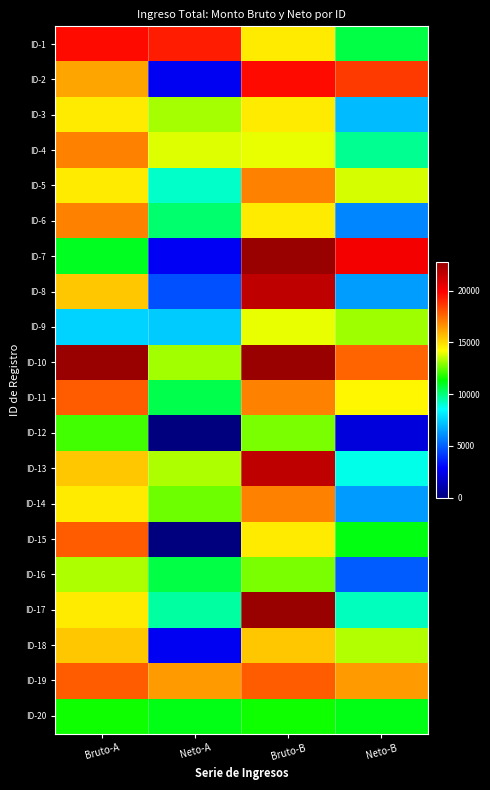

Reading left to right, transcribe all the data shown in this chart.

ID-1: Bruto-A=19646.6	Neto-A=19240.7	Bruto-B=14653.4	Neto-B=10593.1
ID-2: Bruto-A=16194.5	Neto-A=2586.7	Bruto-B=19646.6	Neto-B=18570.2
ID-3: Bruto-A=14653.4	Neto-A=13231.9	Bruto-B=14653.4	Neto-B=7058.3
ID-4: Bruto-A=17004.2	Neto-A=13854.7	Bruto-B=13955.6	Neto-B=9770.3
ID-5: Bruto-A=14653.4	Neto-A=9114.5	Bruto-B=17004.2	Neto-B=13757.8
ID-6: Bruto-A=17004.2	Neto-A=10159.8	Bruto-B=14653.4	Neto-B=5898.8
ID-7: Bruto-A=11008.3	Neto-A=2640.2	Bruto-B=22743.5	Neto-B=20198.4
ID-8: Bruto-A=15423.3	Neto-A=4638.7	Bruto-B=21660.4	Neto-B=6380.2
ID-9: Bruto-A=7557.8	Neto-A=7393.5	Bruto-B=13955.6	Neto-B=13128.3
ID-10: Bruto-A=22743.5	Neto-A=13153.2	Bruto-B=22743.5	Neto-B=17637.9
ID-11: Bruto-A=17820.0	Neto-A=10523.7	Bruto-B=17004.2	Neto-B=14357.8
ID-12: Bruto-A=12113.4	Neto-A=2.0	Bruto-B=12719.0	Neto-B=2094.9
ID-13: Bruto-A=15423.3	Neto-A=13303.2	Bruto-B=21660.4	Neto-B=8792.1
ID-14: Bruto-A=14653.4	Neto-A=12607.7	Bruto-B=17004.2	Neto-B=6336.1
ID-15: Bruto-A=17820.0	Neto-A=2.0	Bruto-B=14653.4	Neto-B=11175.0
ID-16: Bruto-A=13291.1	Neto-A=10572.4	Bruto-B=12719.0	Neto-B=4902.8
ID-17: Bruto-A=14653.4	Neto-A=9562.0	Bruto-B=22743.5	Neto-B=9261.0
ID-18: Bruto-A=15423.3	Neto-A=2576.9	Bruto-B=15423.3	Neto-B=13332.0
ID-19: Bruto-A=17820.0	Neto-A=16407.4	Bruto-B=17820.0	Neto-B=16407.4
ID-20: Bruto-A=11536.5	Neto-A=11121.2	Bruto-B=11536.5	Neto-B=11121.2